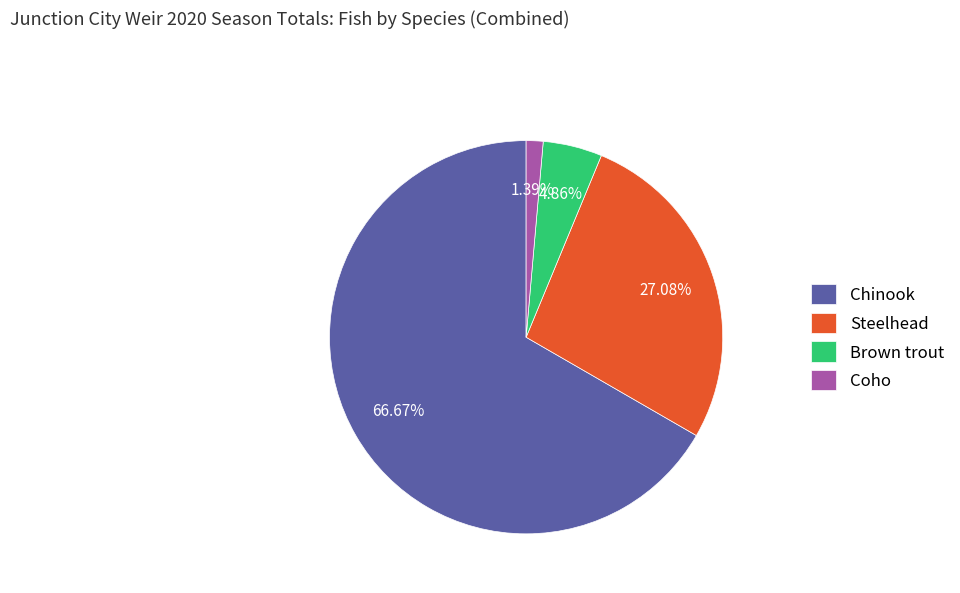

To the nearest percent, what is the difference between the largest and smallest slice percentages?

65%